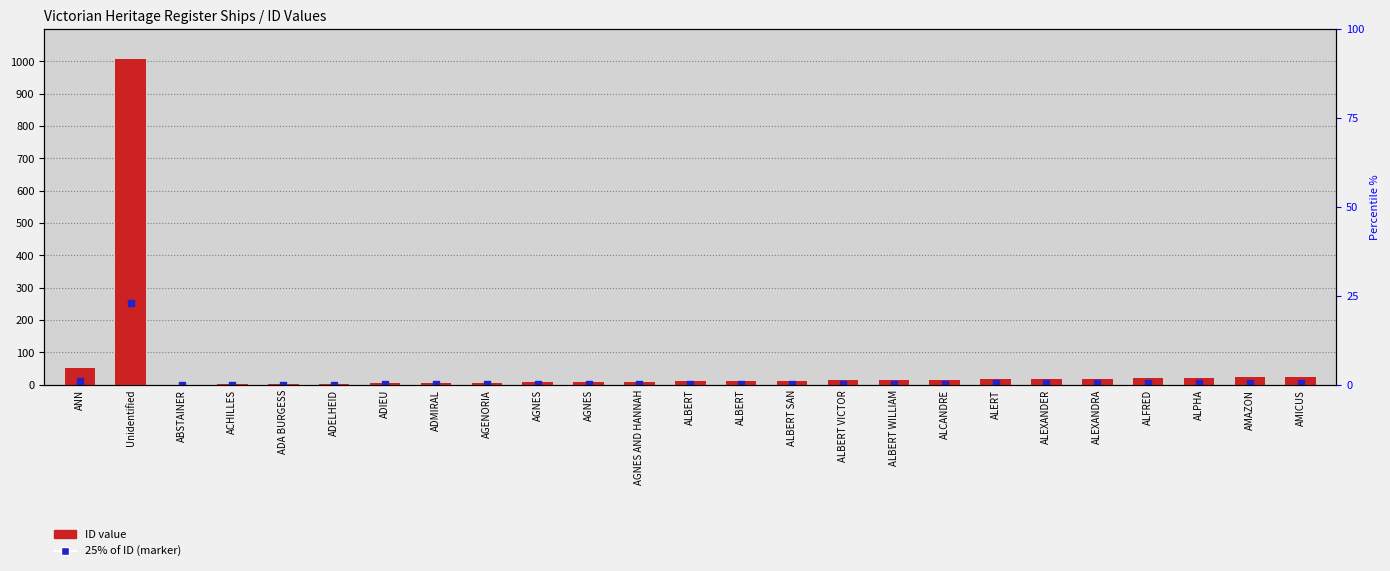

At how many categories does at least one series exceed 313?

1